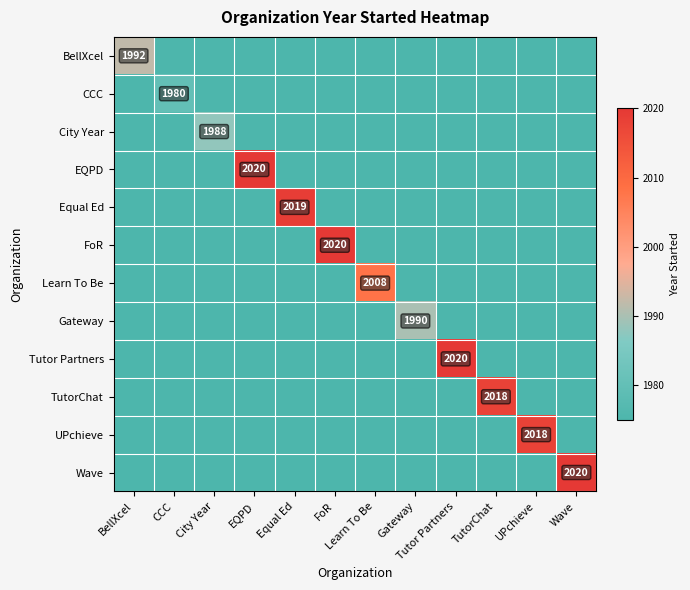

Which category has the highest value in the Wave series?

Wave